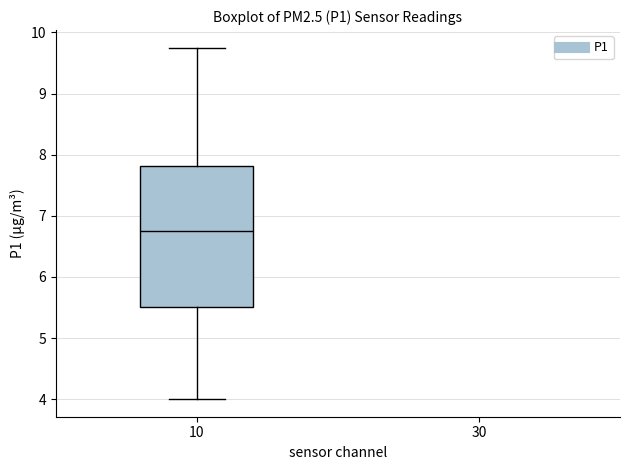

Where does the lower whisker of the box at x = 10 end on the y-axis? The values are not printed on the chart, so give them approximately, as read against the axis.

4.0